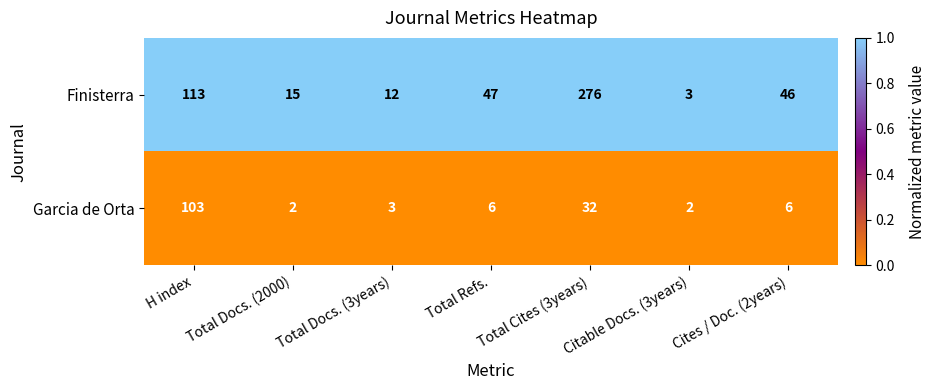

Rank the series by their maximum value, from highest to lowest.

Finisterra, Garcia de Orta